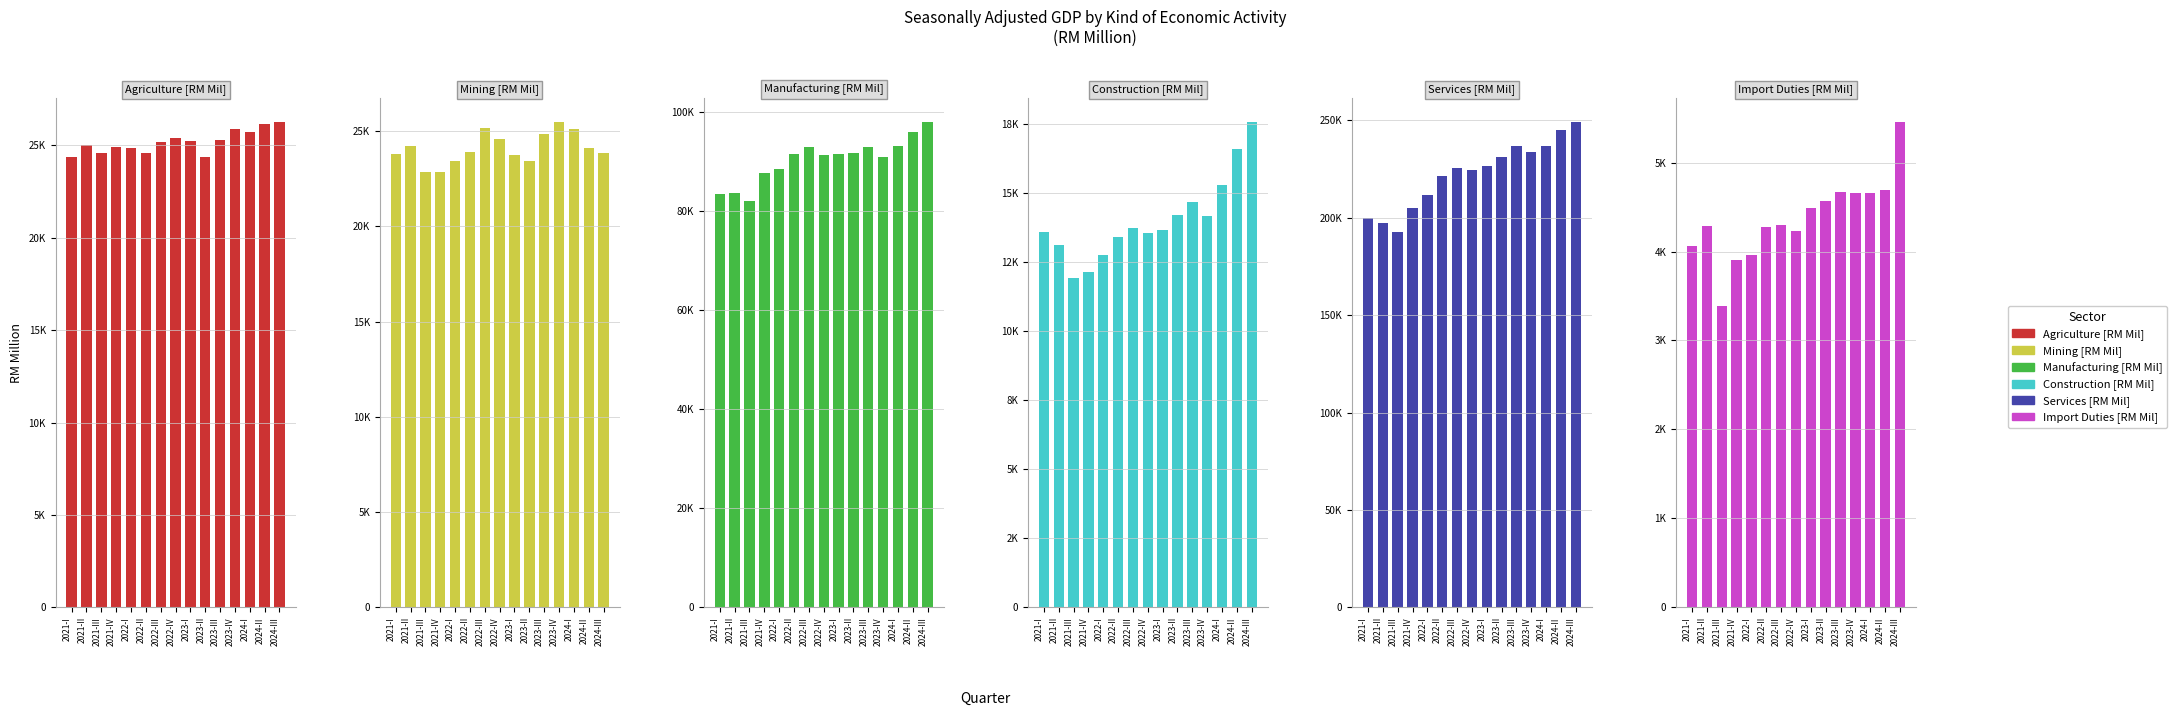

What is the difference between the maximum and minimum values in the Agriculture series?

1888.6